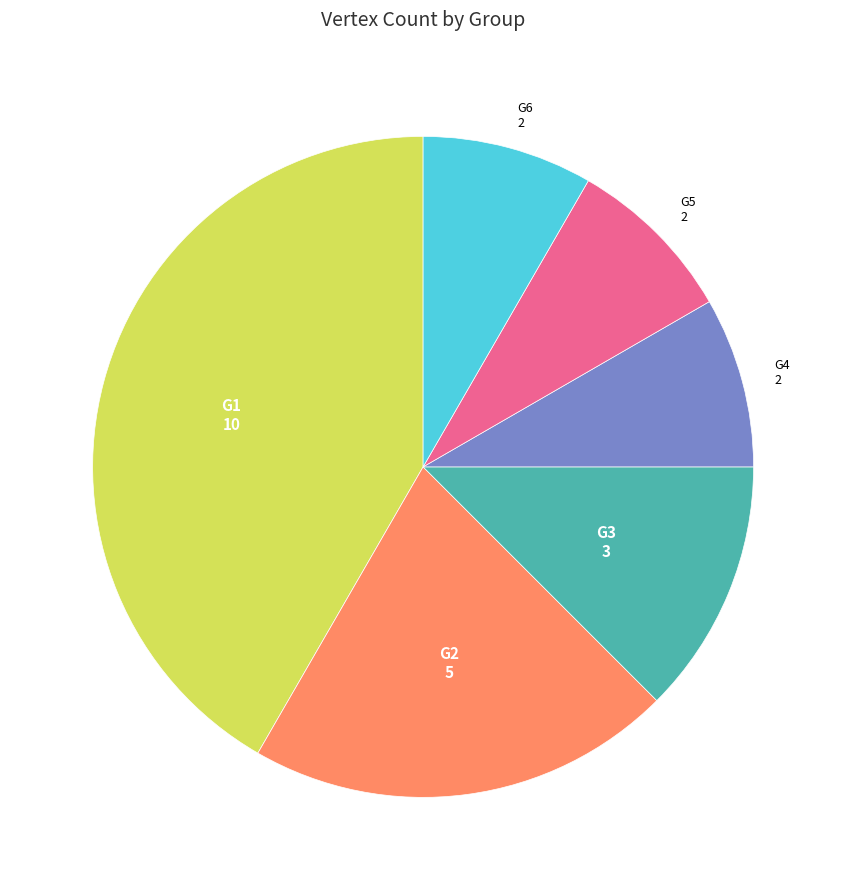

Which has a higher value, G5 or G1?

G1